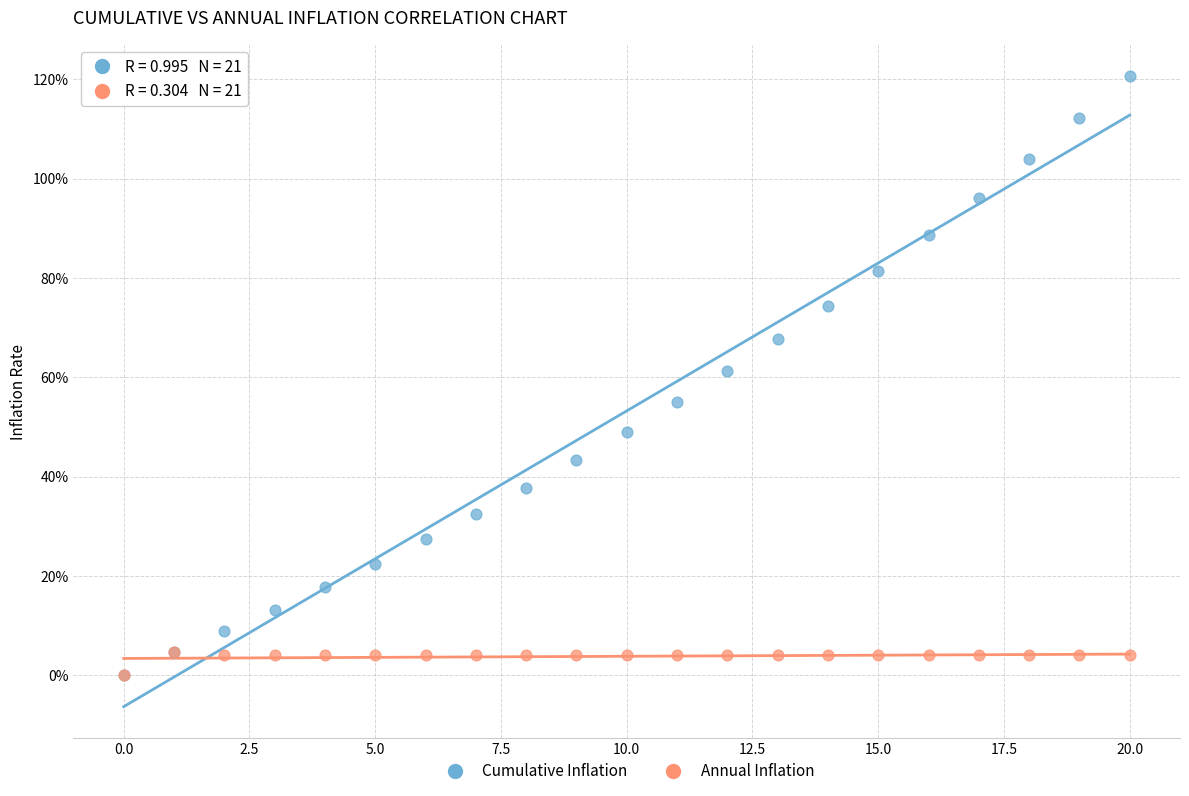

What are all the series names shown in the legend?

Cumulative Inflation, Annual Inflation